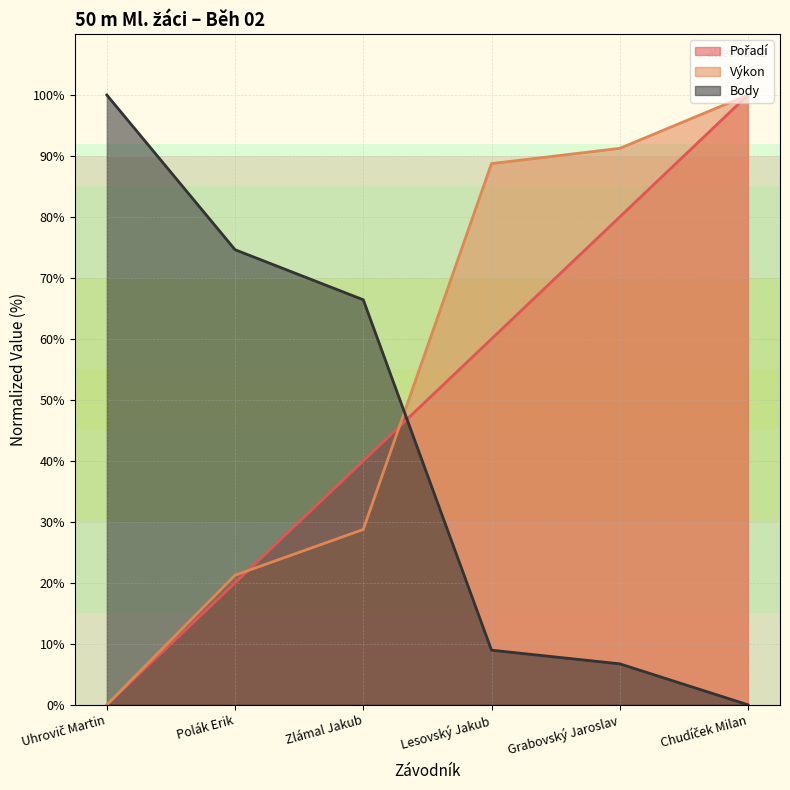

What is the difference between the highest and lowest values at Grabovský Jaroslav?

84.5